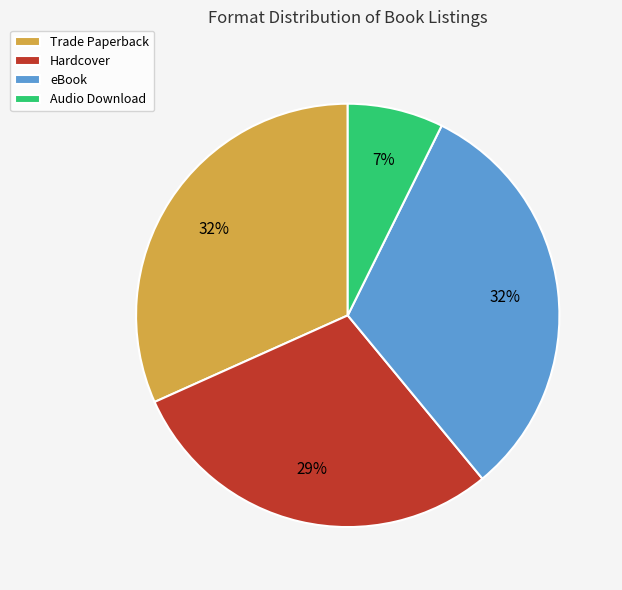

Which slice is the smallest?

Audio Download